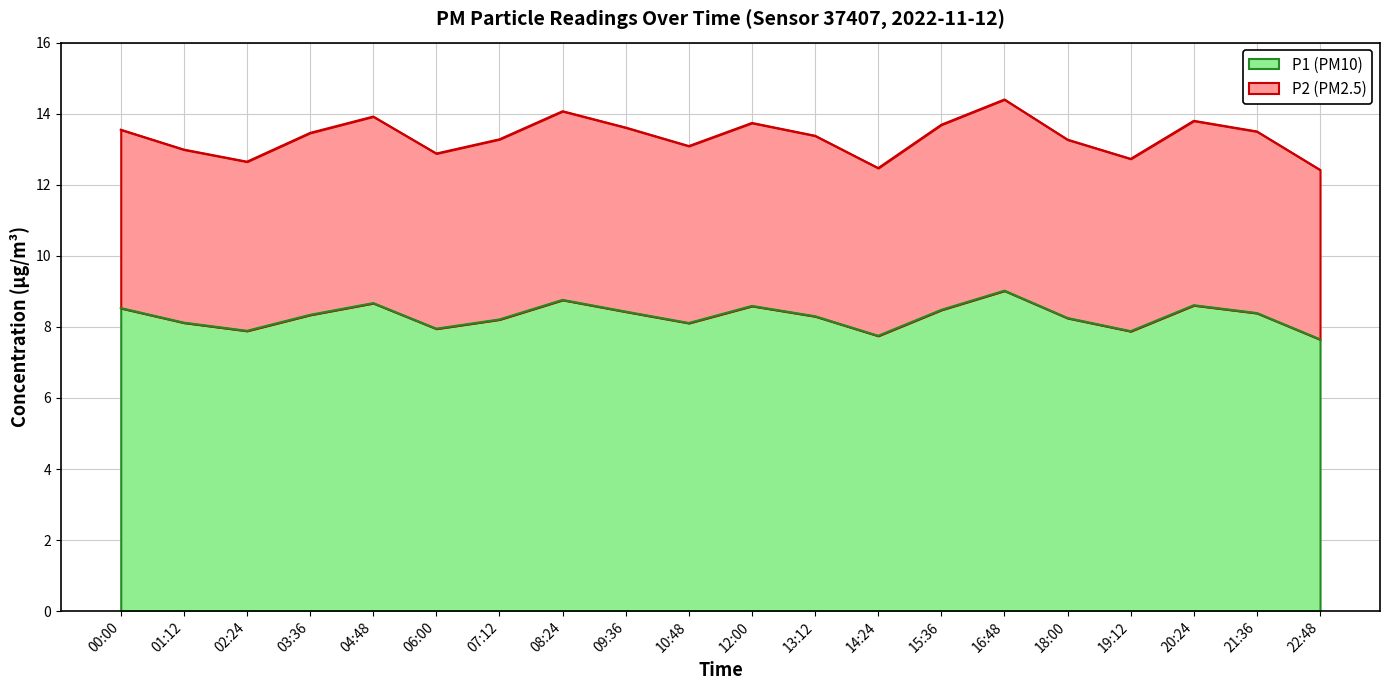

What position from the left is 00:00?

1